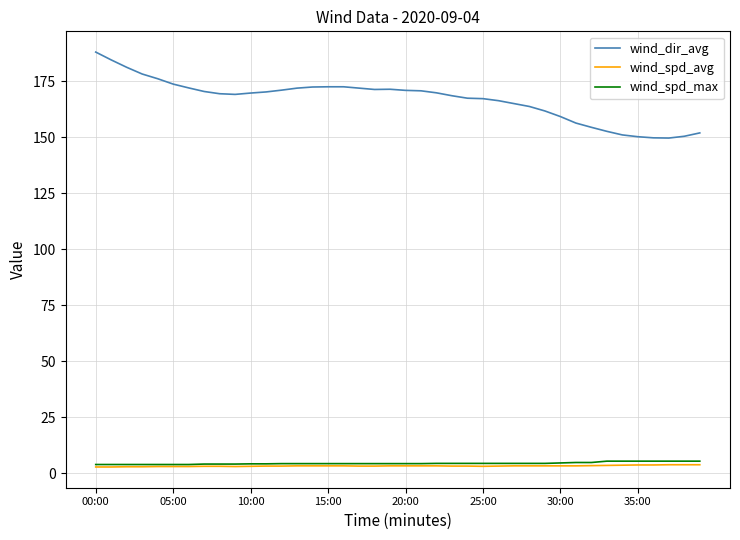

True or false: wind_dir_avg and wind_spd_max intersect in this chart.

False